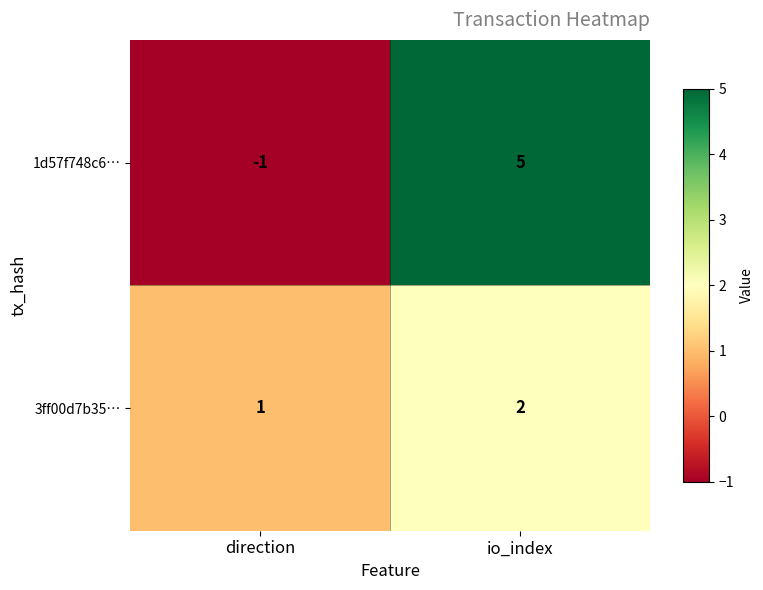

What is the difference between the highest and lowest values at io_index?

3